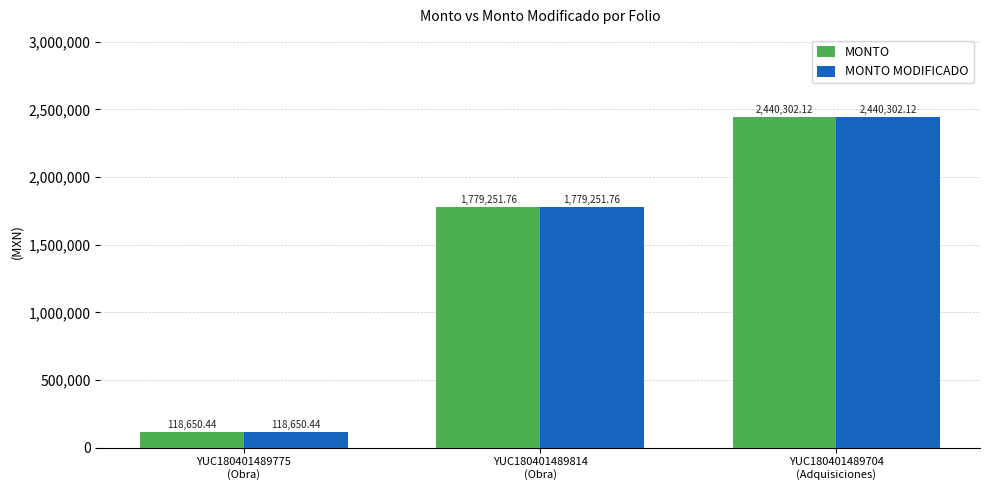

Reading right to left, extract all data points from this chart.

MONTO: YUC180401489704
(Adquisiciones)=2440302.1	YUC180401489814
(Obra)=1779251.8	YUC180401489775
(Obra)=118650.4
MONTO MODIFICADO: YUC180401489704
(Adquisiciones)=2440302.1	YUC180401489814
(Obra)=1779251.8	YUC180401489775
(Obra)=118650.4